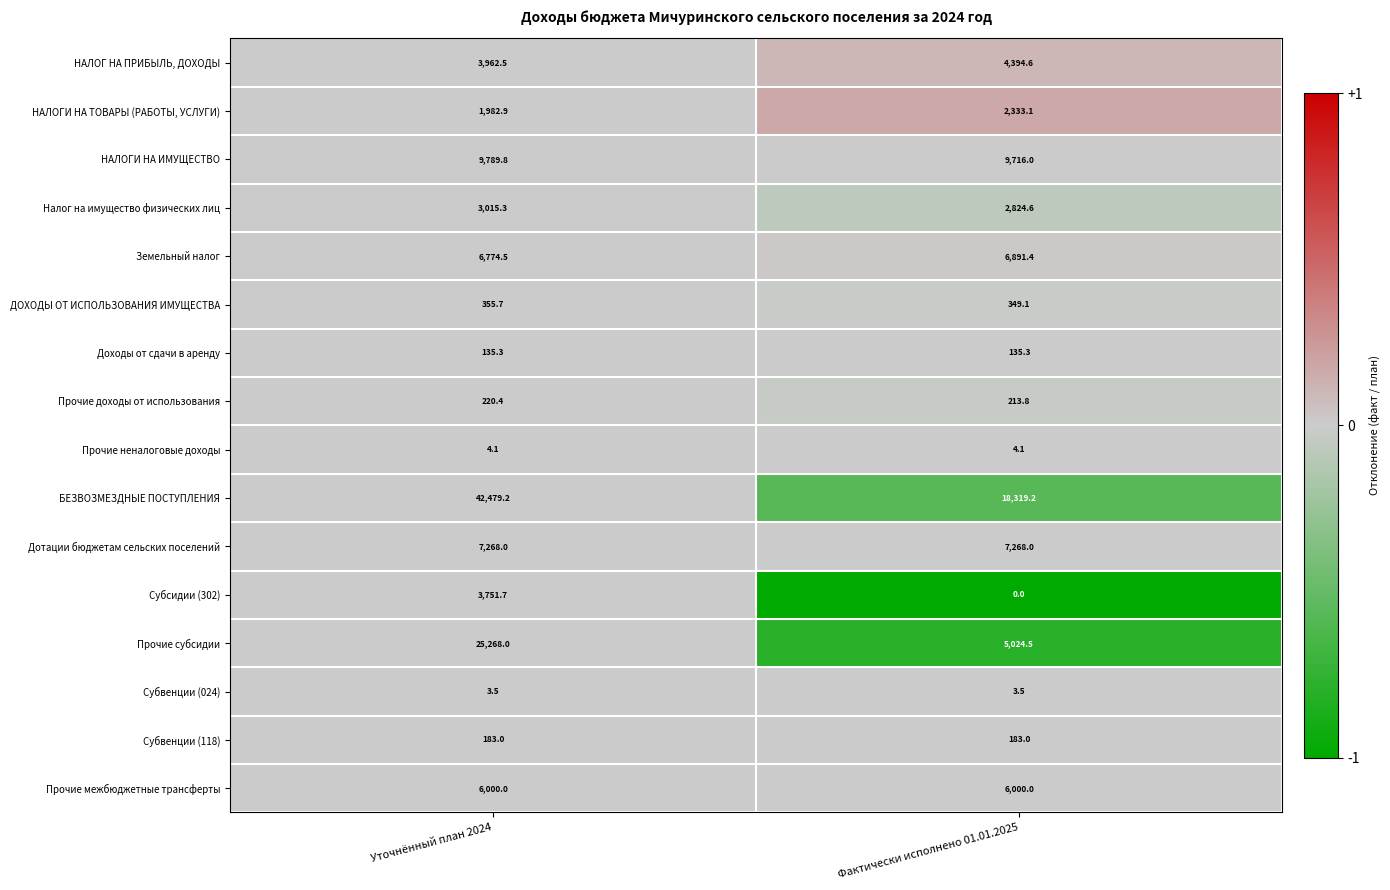

List the series in order of their peak value, highest first.

БЕЗВОЗМЕЗДНЫЕ ПОСТУПЛЕНИЯ, Прочие субсидии, НАЛОГИ НА ИМУЩЕСТВО, Дотации бюджетам сельских поселений, Земельный налог, Прочие межбюджетные трансферты, НАЛОГ НА ПРИБЫЛЬ, ДОХОДЫ, Субсидии (302), Налог на имущество физических лиц, НАЛОГИ НА ТОВАРЫ (РАБОТЫ, УСЛУГИ), ДОХОДЫ ОТ ИСПОЛЬЗОВАНИЯ ИМУЩЕСТВА, Прочие доходы от использования, Субвенции (118), Доходы от сдачи в аренду, Прочие неналоговые доходы, Субвенции (024)